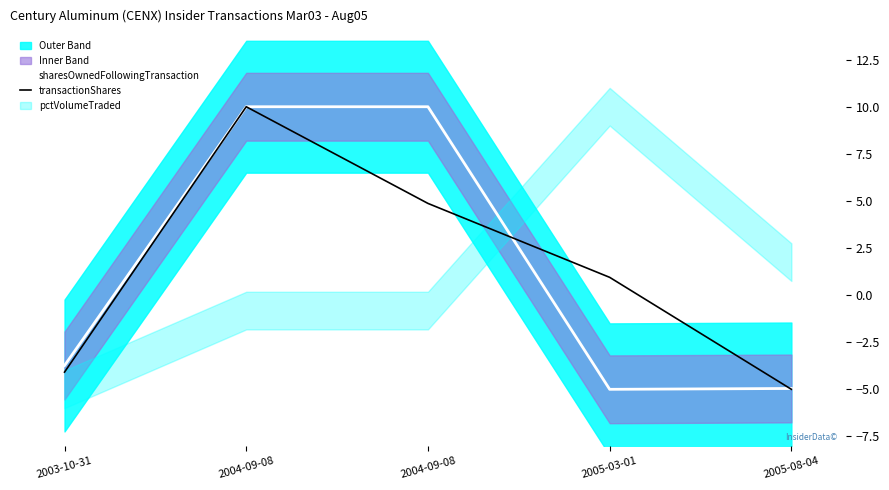

What is the label of the 3rd point from the right?

2004-09-08